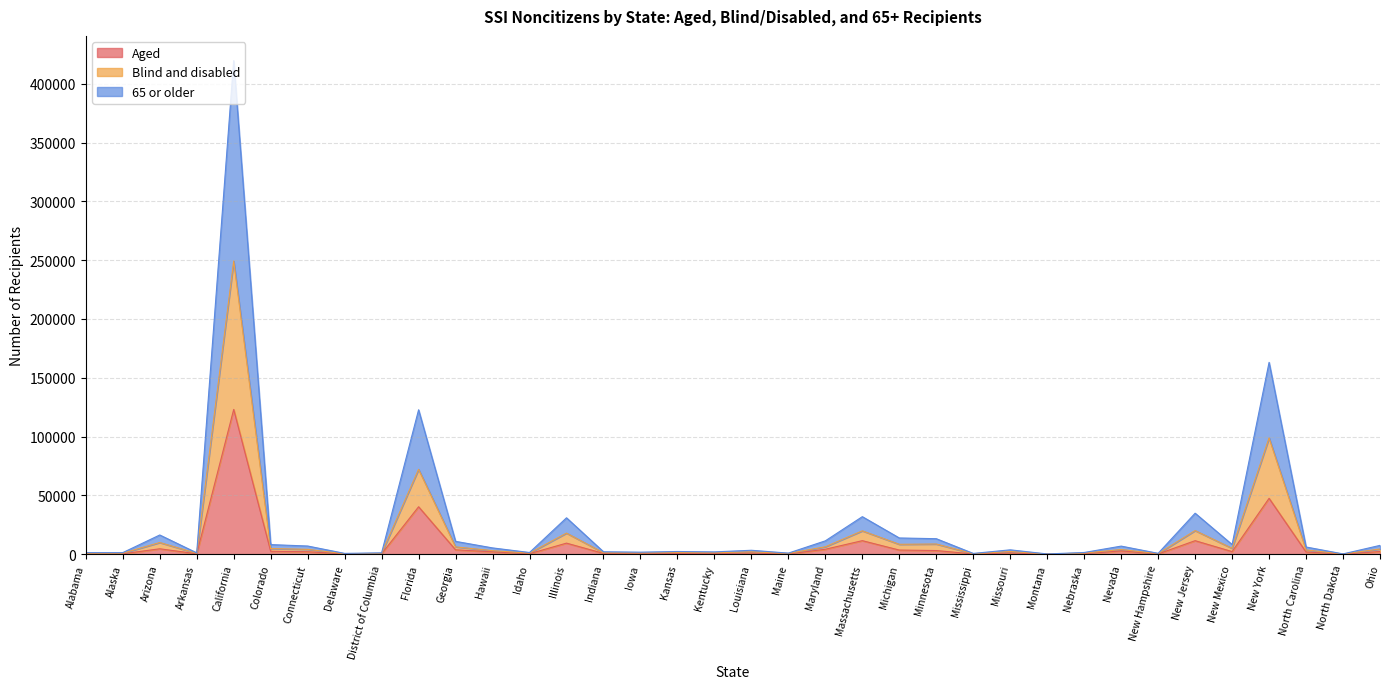

At which label does Aged reach its peak?

California